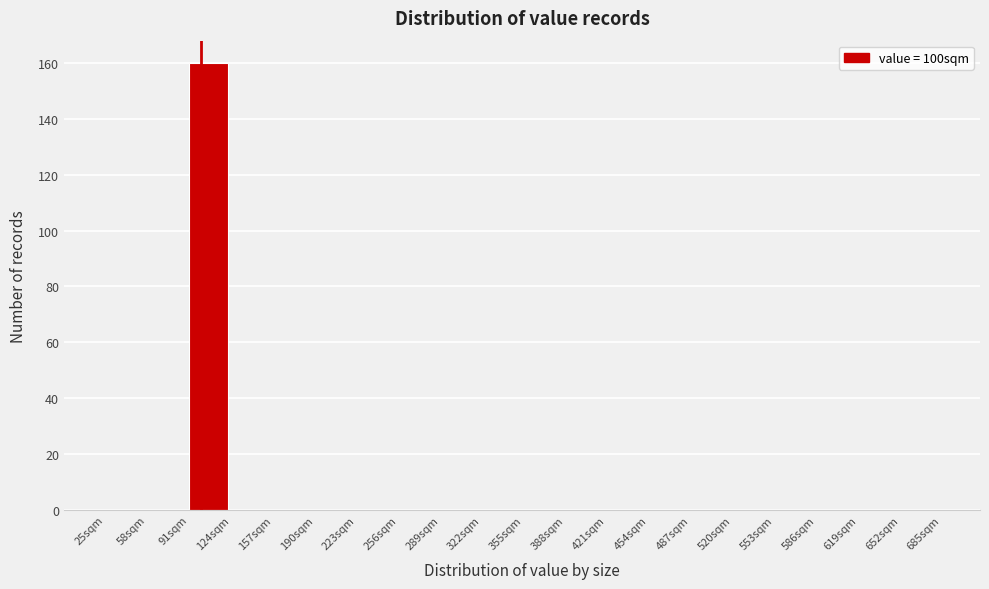

What is the height of the bar covering 91 to 124 on the x-axis? Neither the bar edges nor the heights are printed on the chart, so give them approximately, as read against the axes.

160